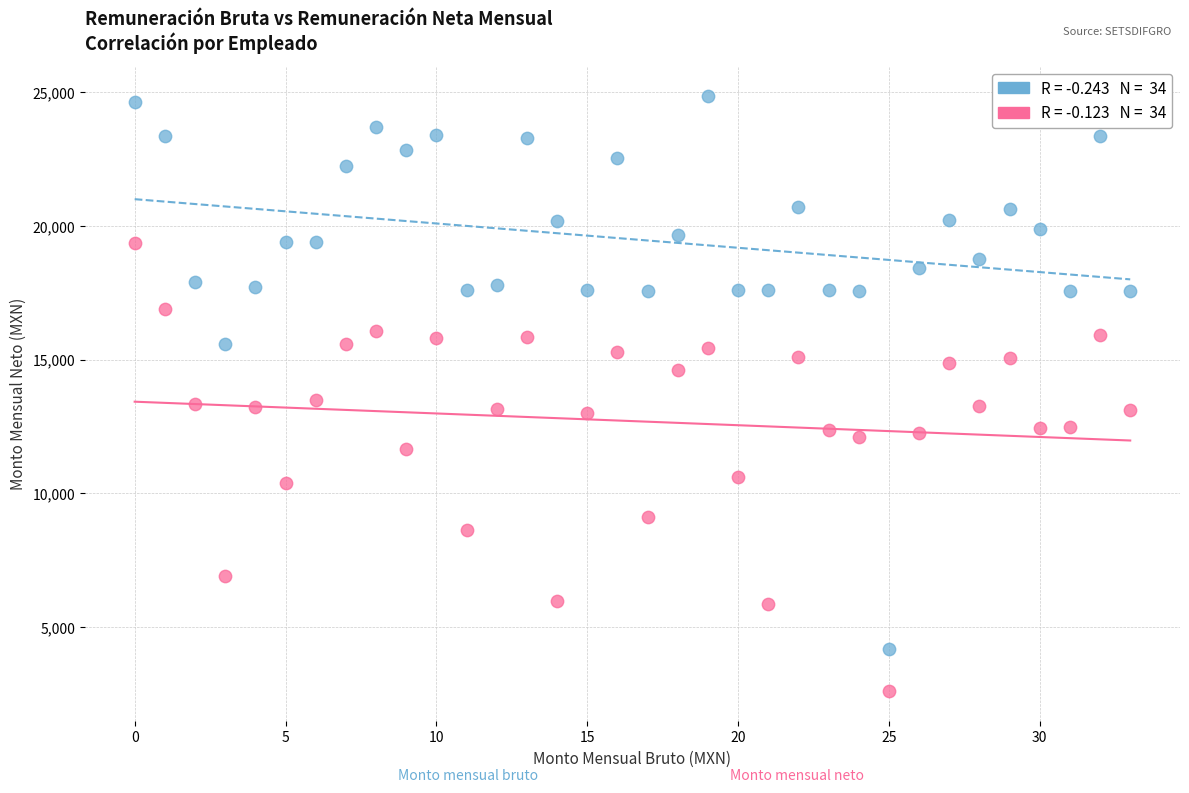

Across all data points, what is the range of Y values (max minus min)?

22249.0